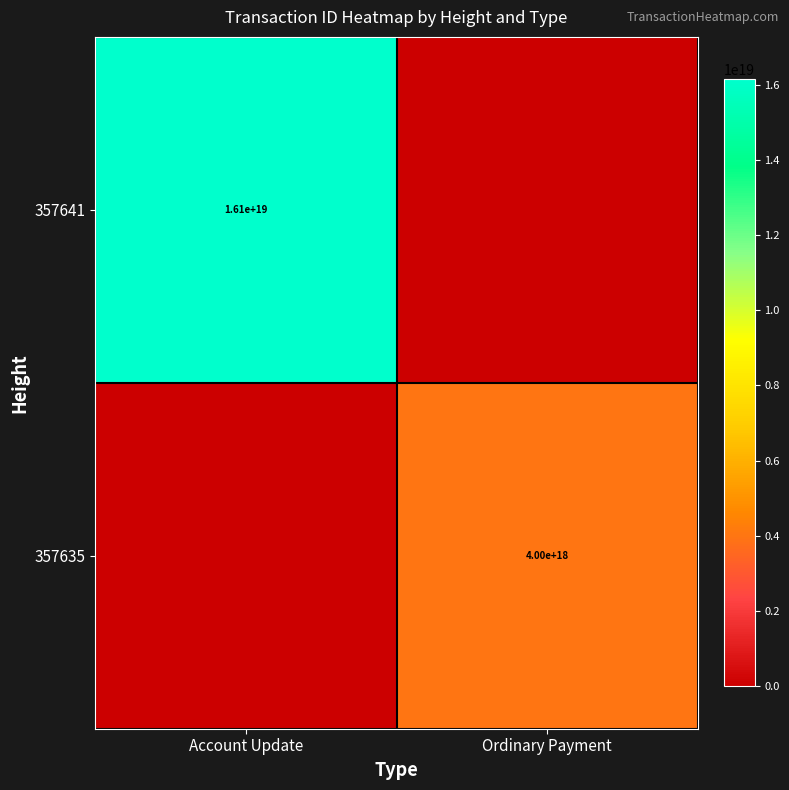

The 357635 series shows 5272566554574092288 at Ordinary Payment. True or false?

False